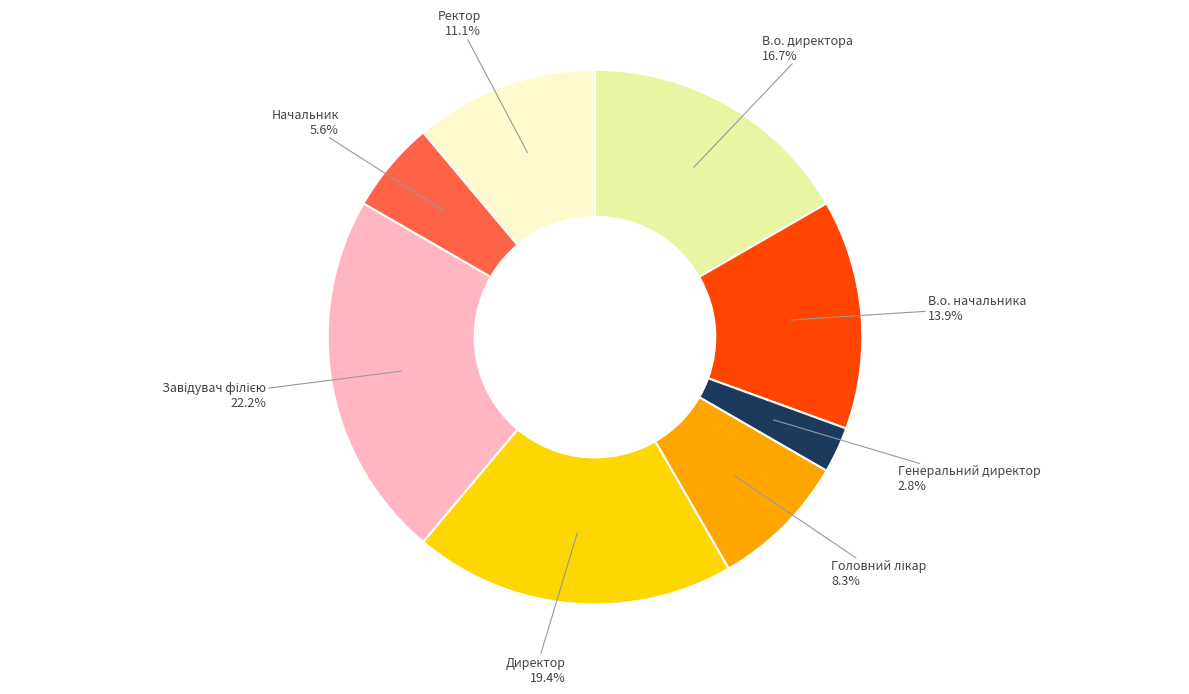

Between Ректор and Директор, which is larger?

Директор